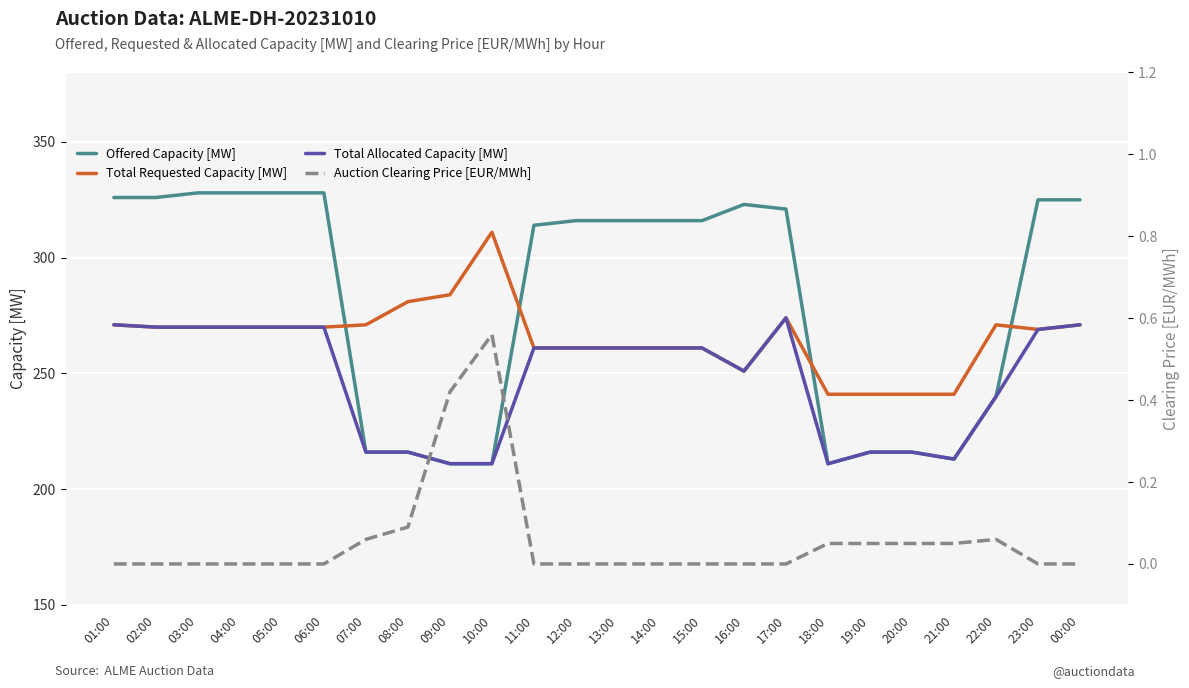

True or false: Auction Clearing Price [EUR/MWh] has a value of 0.1 at 19:00.

True